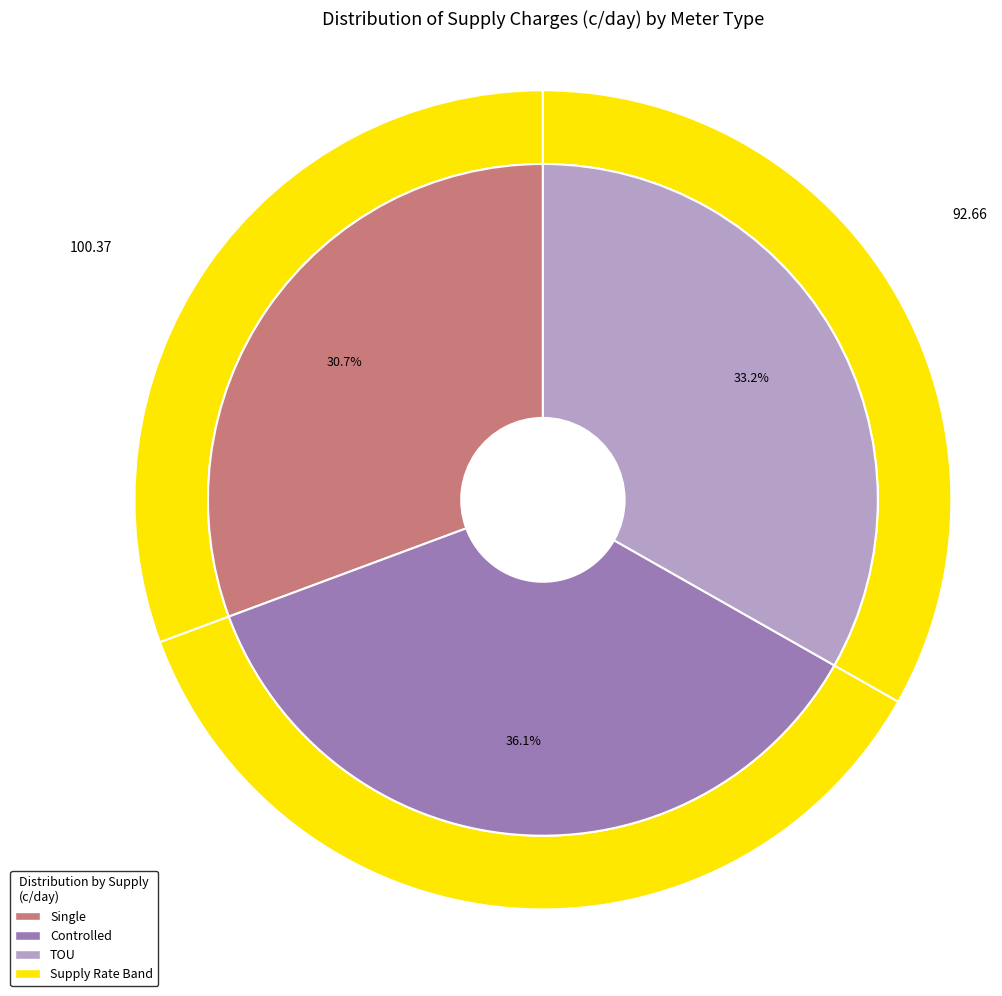

To the nearest percent, what is the combined percentage of 1931 (Regulated TOU) and 1928 (Regulated Controlled)?

69%